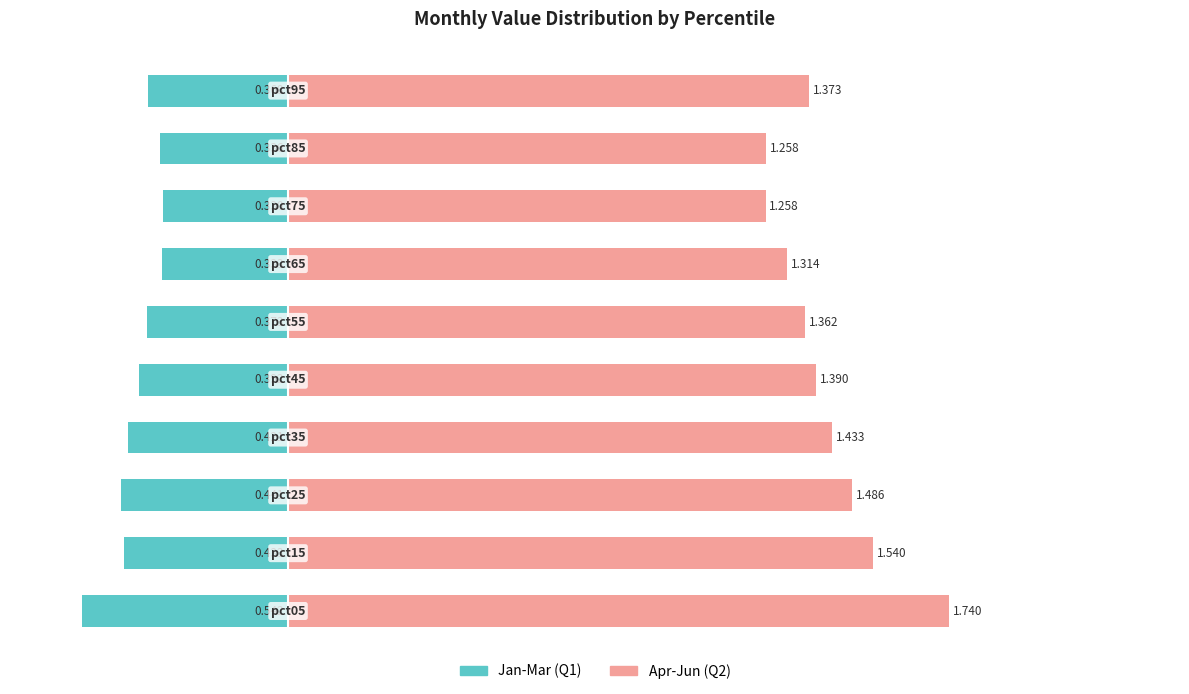

Rank the series by their average value, from lowest to highest.

Jan-Mar (Q1), Apr-Jun (Q2)